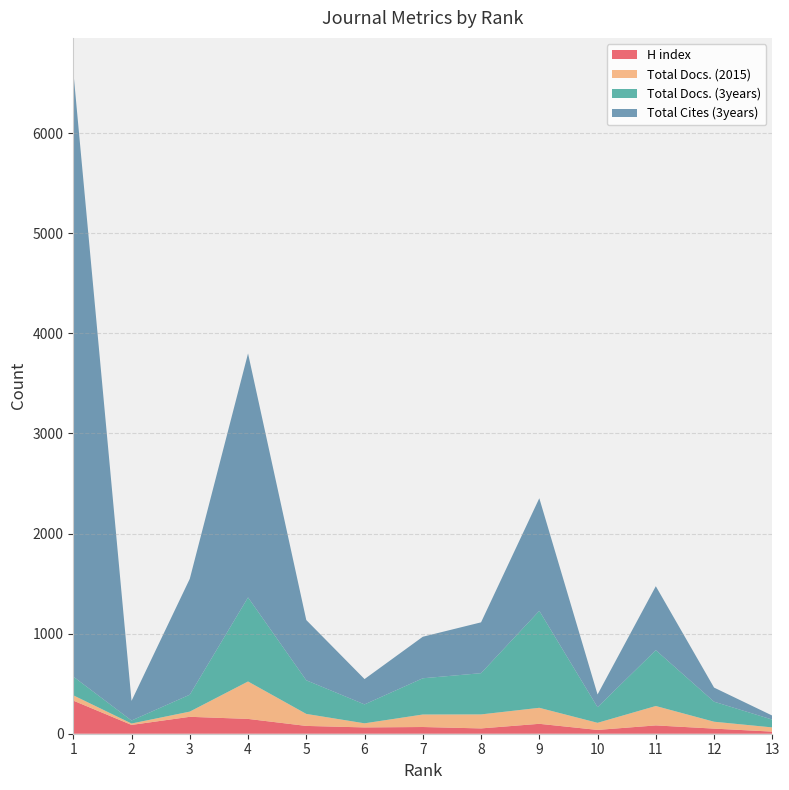

True or false: Total Docs. (3years) has a value of 664 at 9.

False